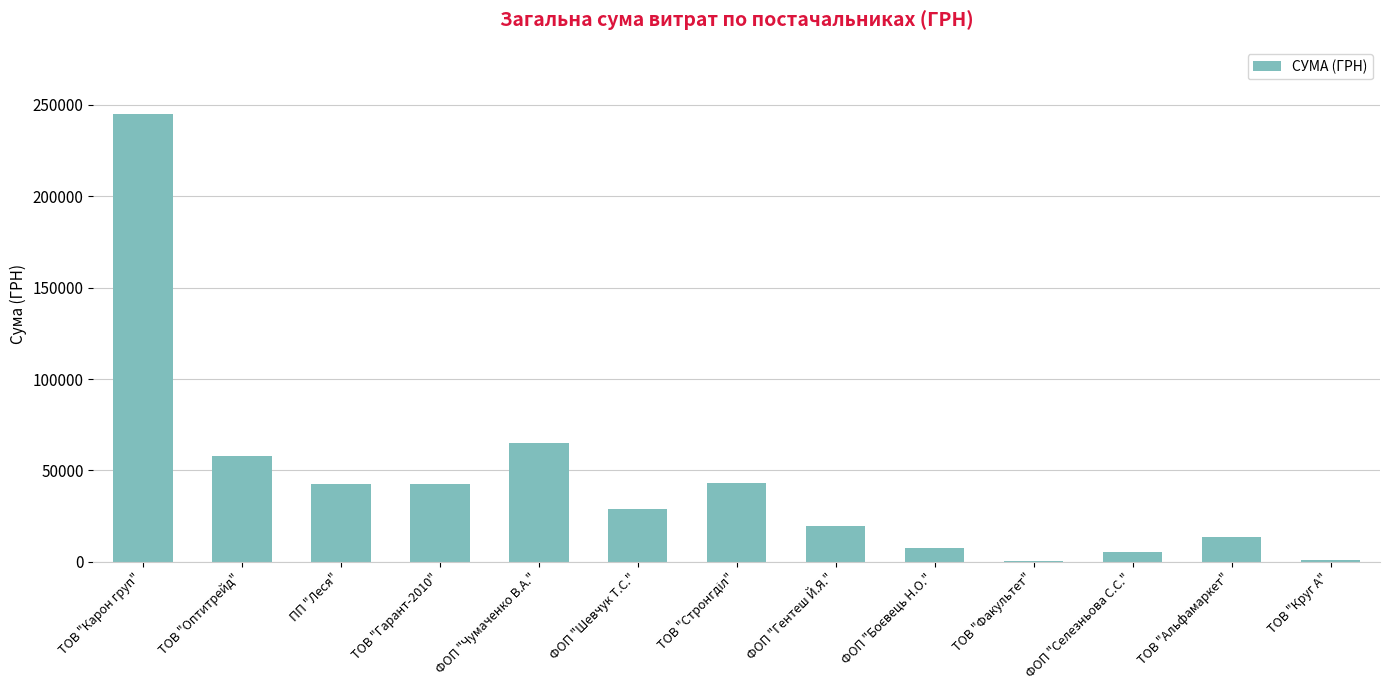

Approximately how many times larger is the value at ФОП "Шевчук Т.С." compared to ФОП "Гентеш Й.Я."?

1.5